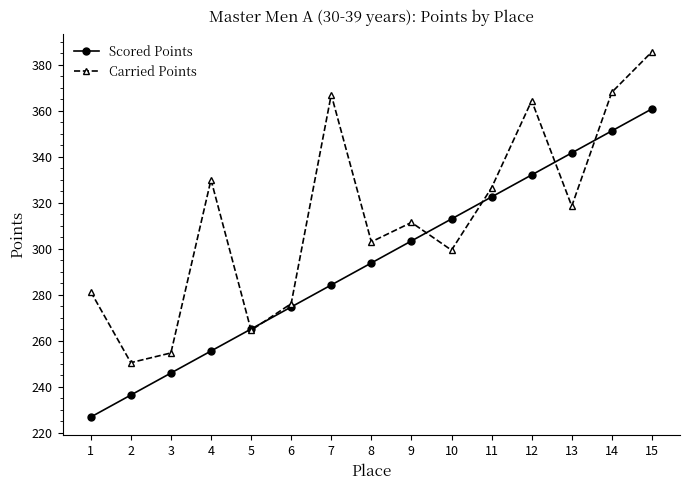

Is it true that Carried Points equals 368.1 at 14?

True